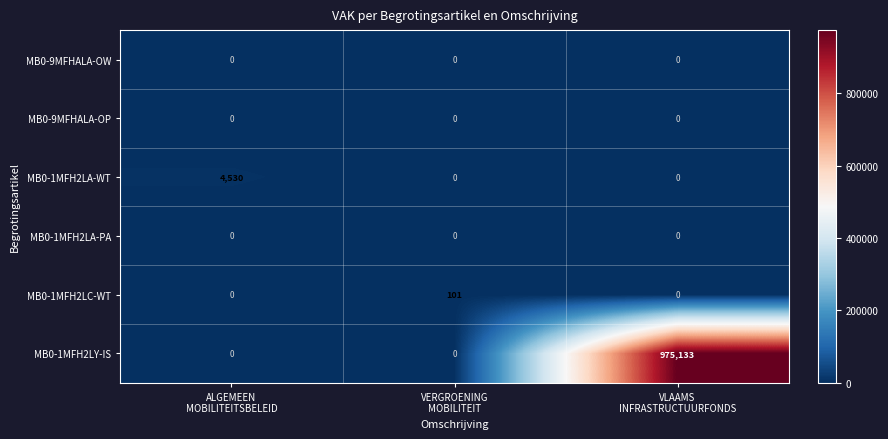

What is the difference between the maximum and minimum values in the MB0-1MFH2LC-WT series?

101